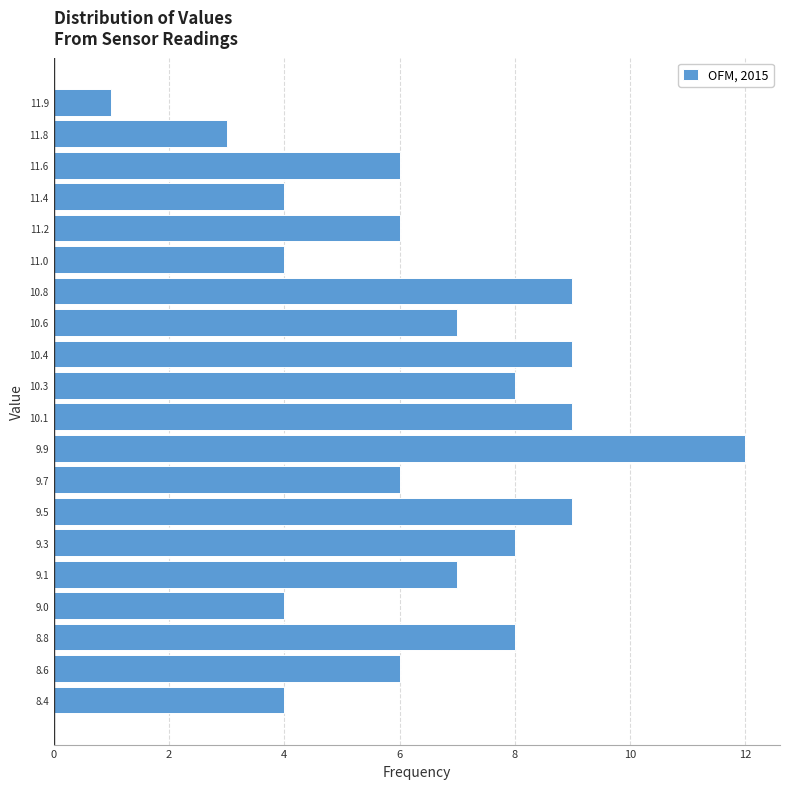

Reading bottom to top, list all the values displayed in this chart.

8.4=4	8.6=6	8.8=8	9.0=4	9.1=7	9.3=8	9.5=9	9.7=6	9.9=12	10.1=9	10.3=8	10.4=9	10.6=7	10.8=9	11.0=4	11.2=6	11.4=4	11.6=6	11.8=3	11.9=1